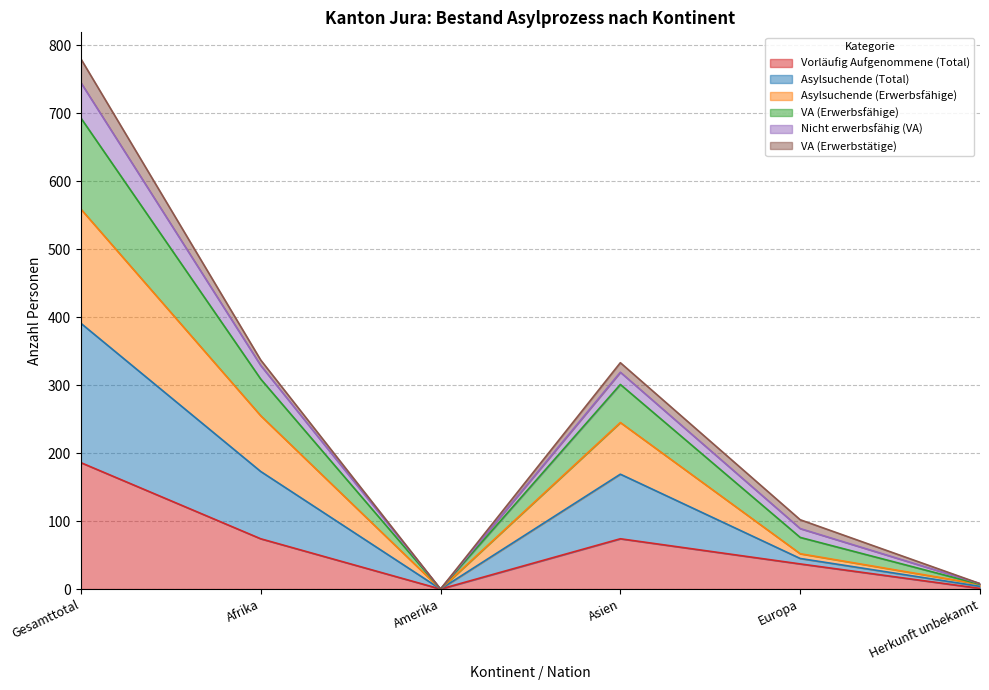

True or false: Vorläufig Aufgenommene (Total) and Asylsuchende (Total) intersect in this chart.

False